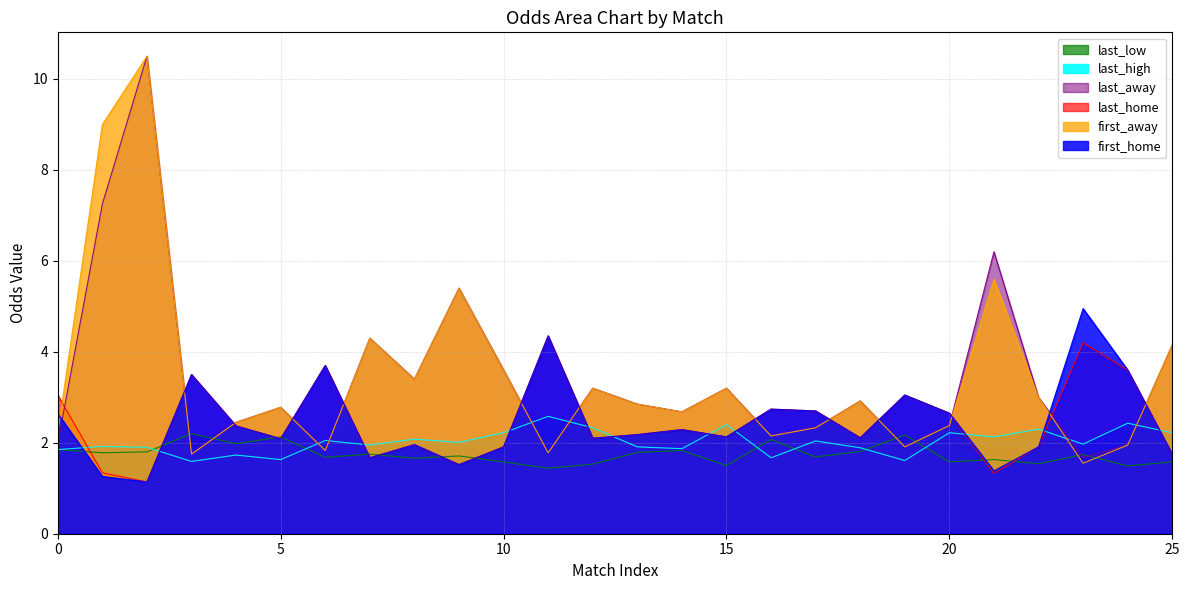

How many values in the first_home series are below 2?

9